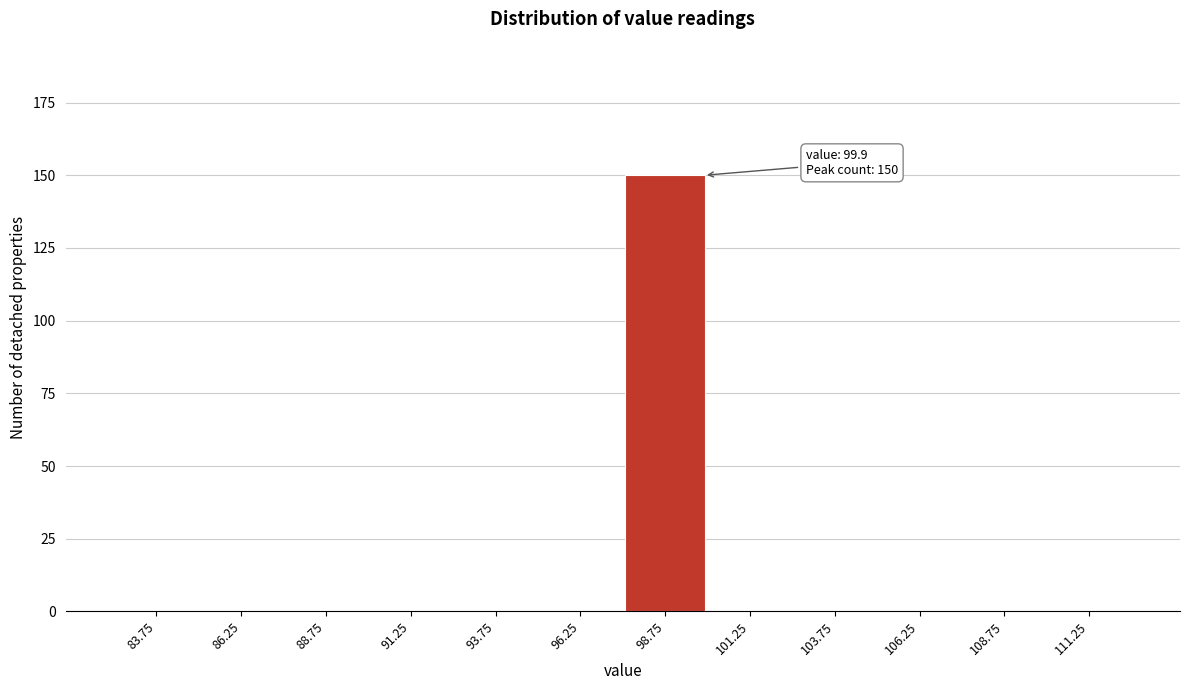

Which range on the x-axis has the tallest bar?

97.5 to 100.0